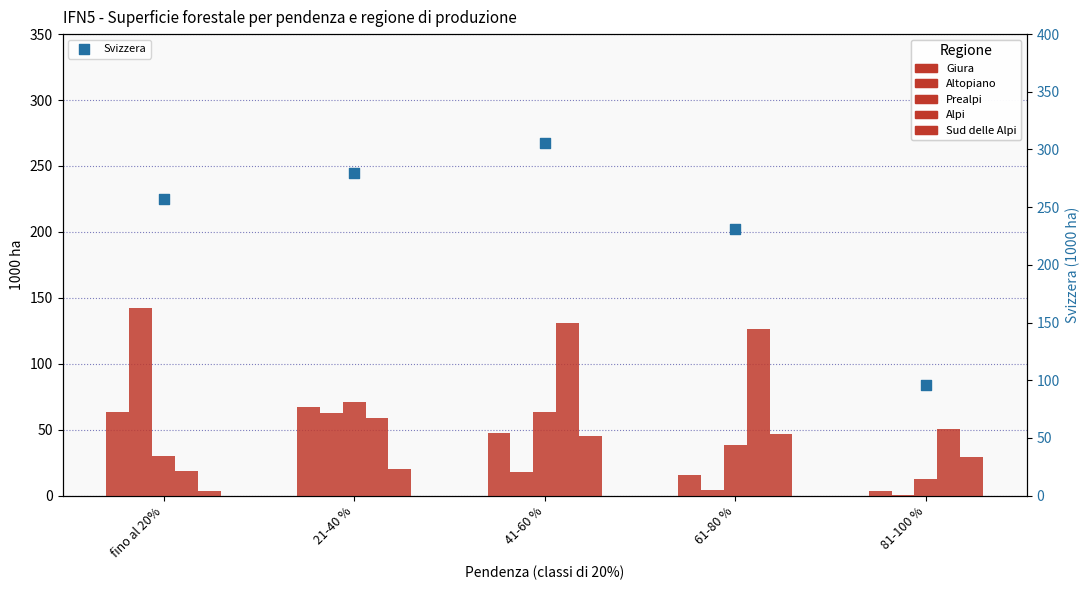

Is the value of Giura at 61-80 % greater than the value of Alpi at 61-80 %?

No